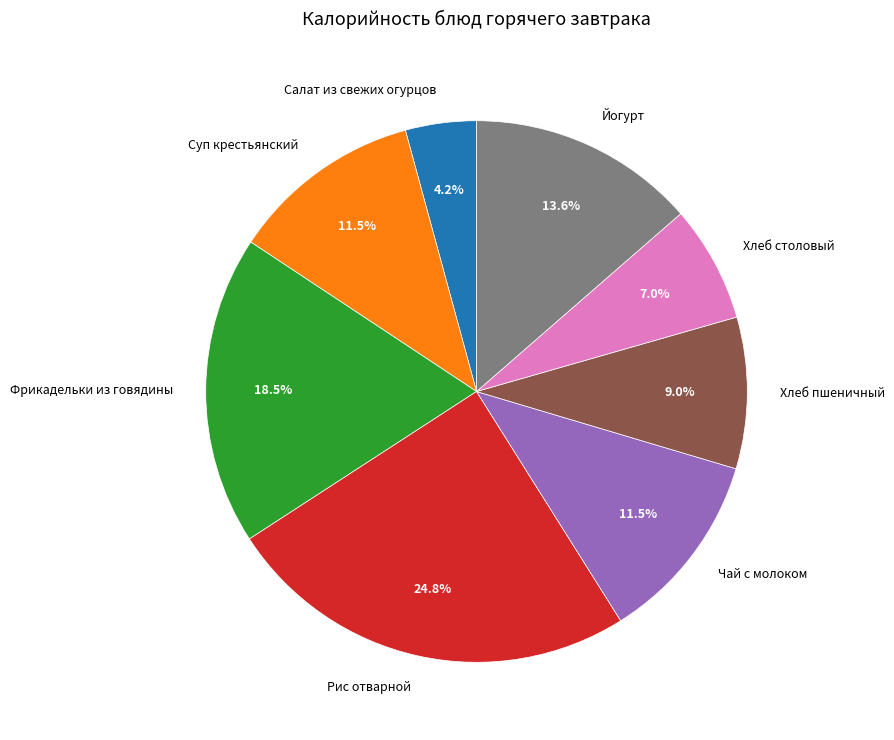

Combined, do Салат из свежих огурцов and Йогурт account for over 50%?

No